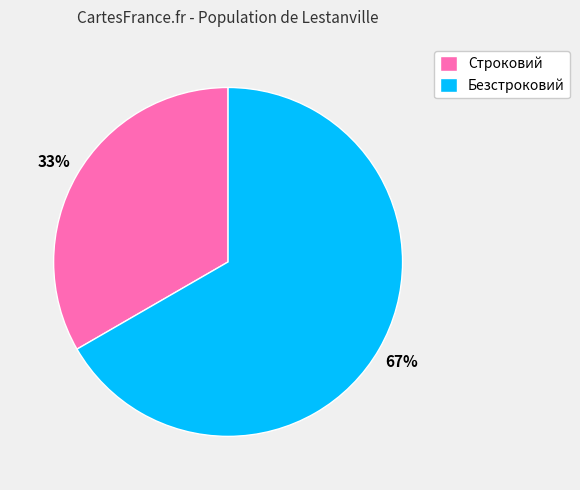

Between Безстроковий and Строковий, which is larger?

Безстроковий